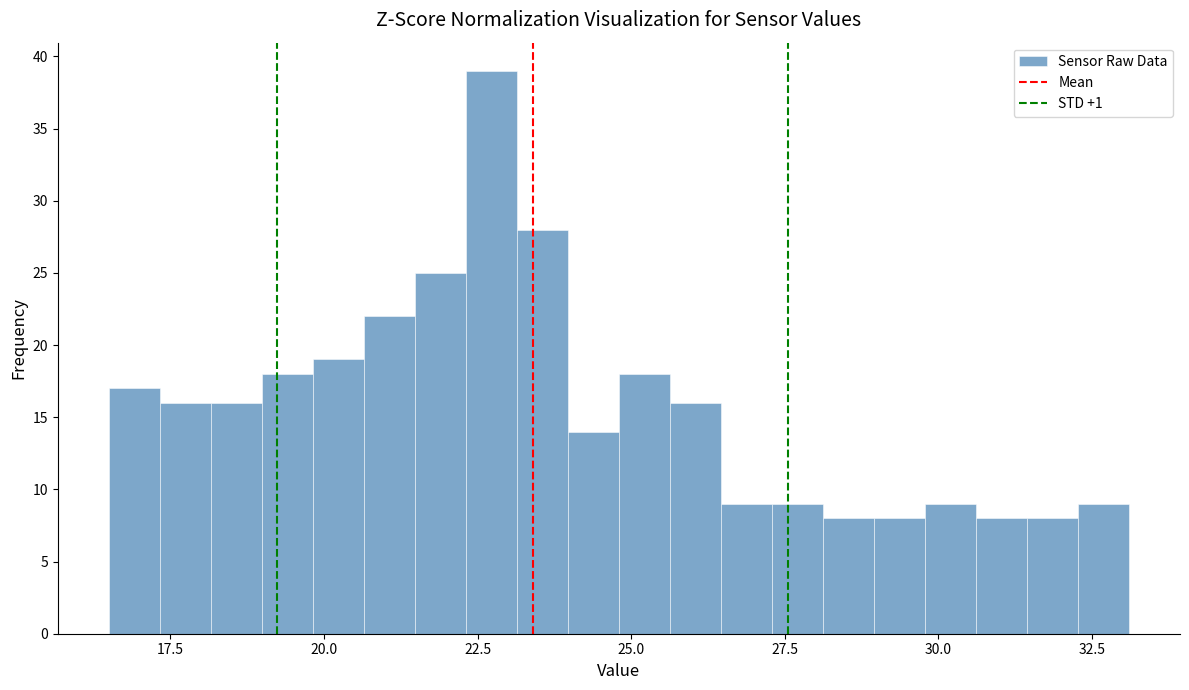

Around what value on the x-axis is the tallest bar? Give the approximate position of its centre, as read against the axis.

22.5